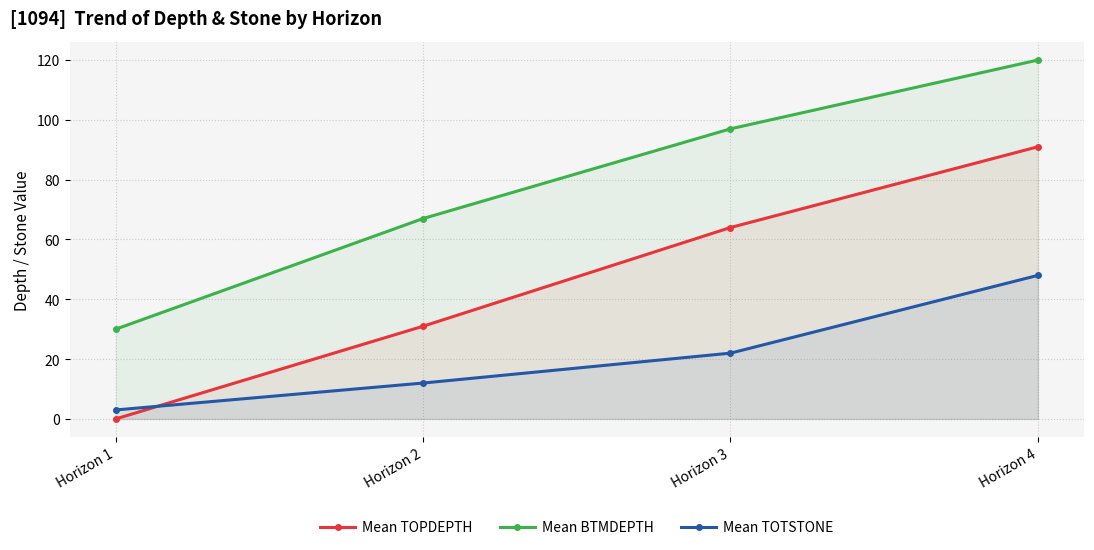

Is it true that Mean BTMDEPTH equals 97 at Horizon 3?

True